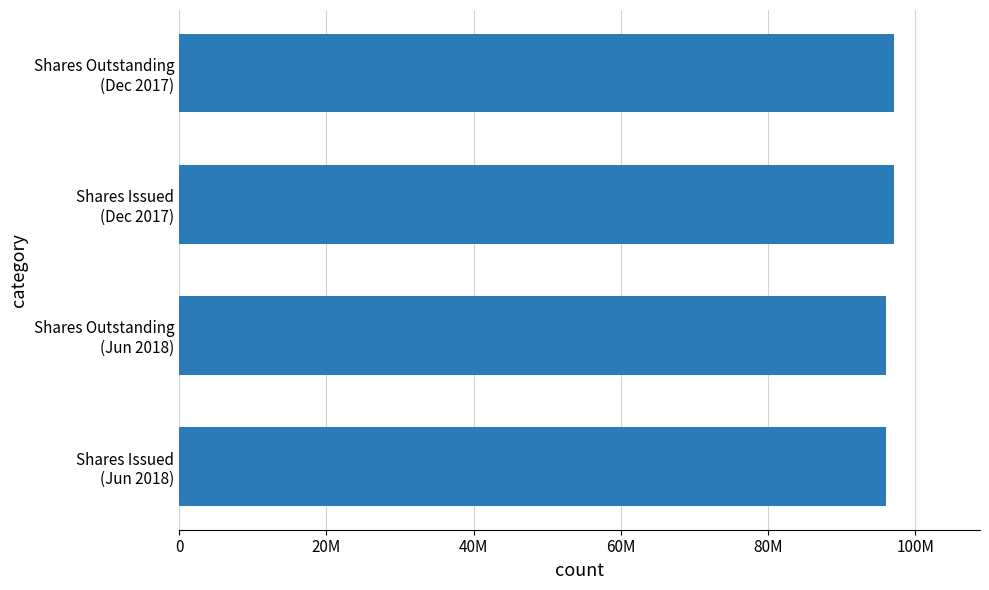

Are the bars horizontal?

Yes